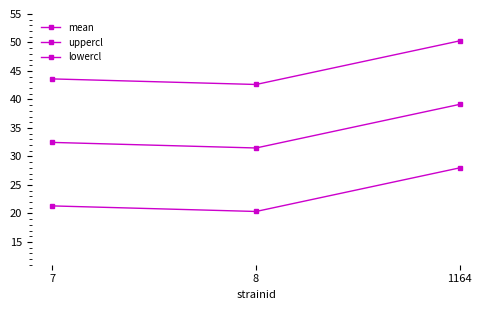

Which series has the largest range (max minus min)?

mean